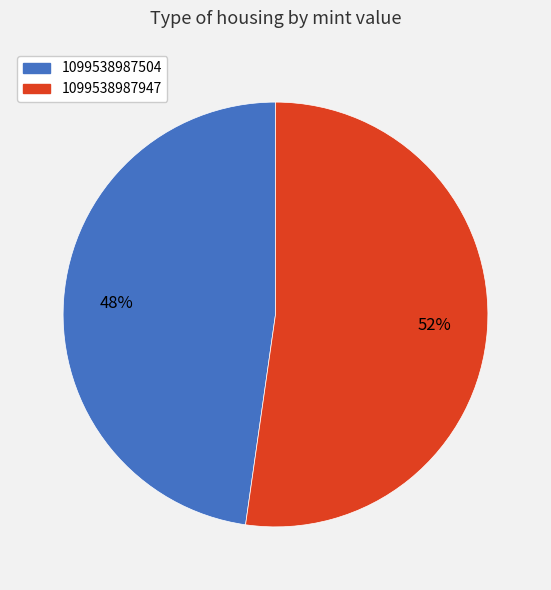

True or false: 1099538987504 accounts for 56% of the total.

False